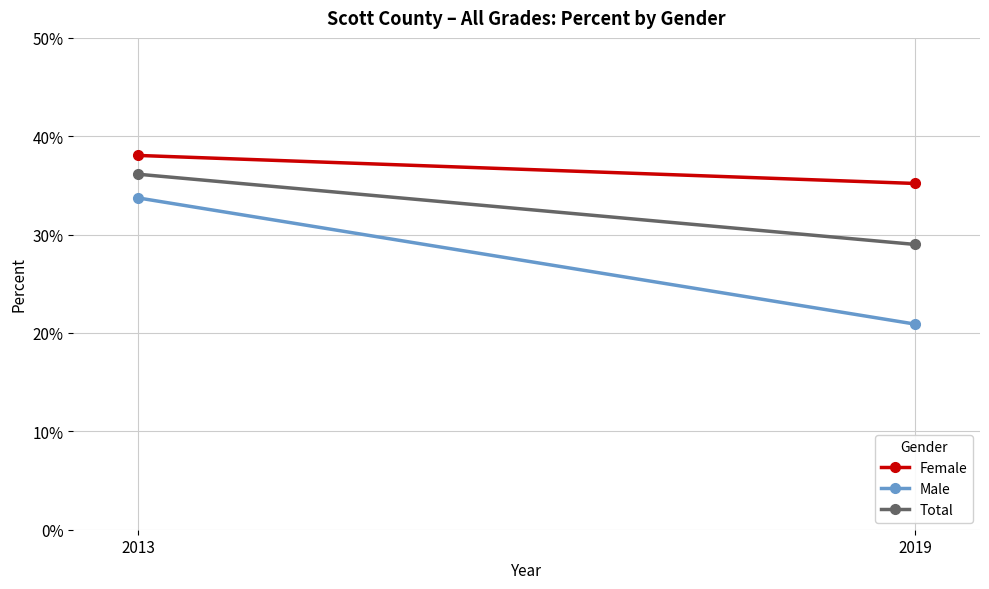

What is the difference between the highest and lowest values at 2019?

0.1